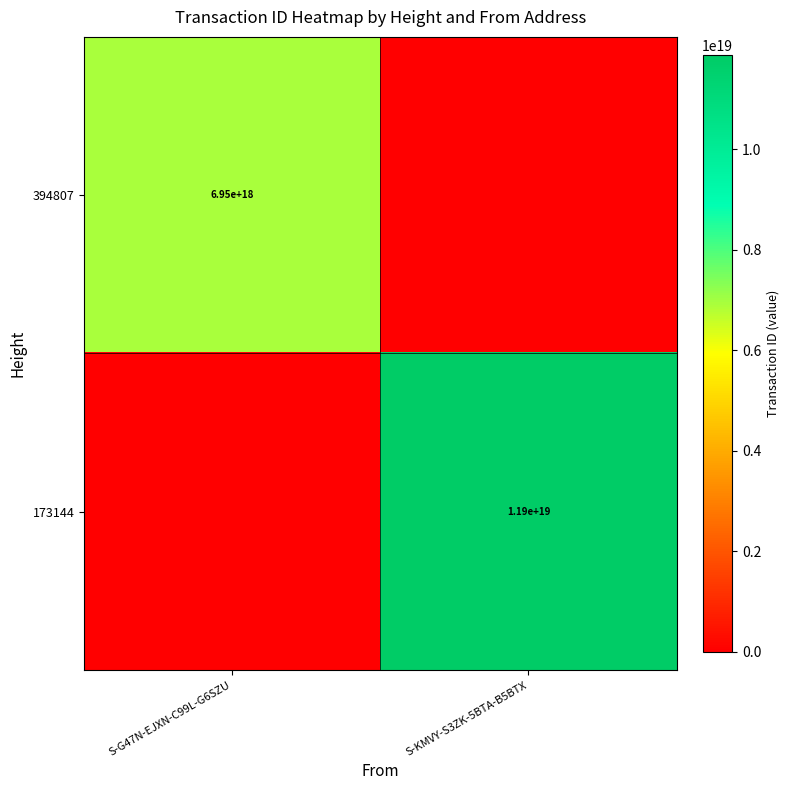

True or false: 394807 has a value of 10845432732142643200 at S-G47N-EJXN-C99L-G6SZU.

False